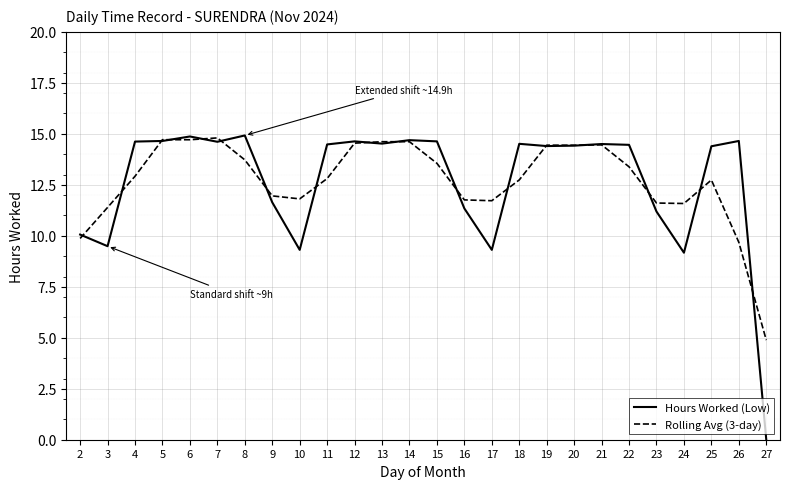

Between 12 and 17, which series saw the biggest shift?

Hours Worked (Low)